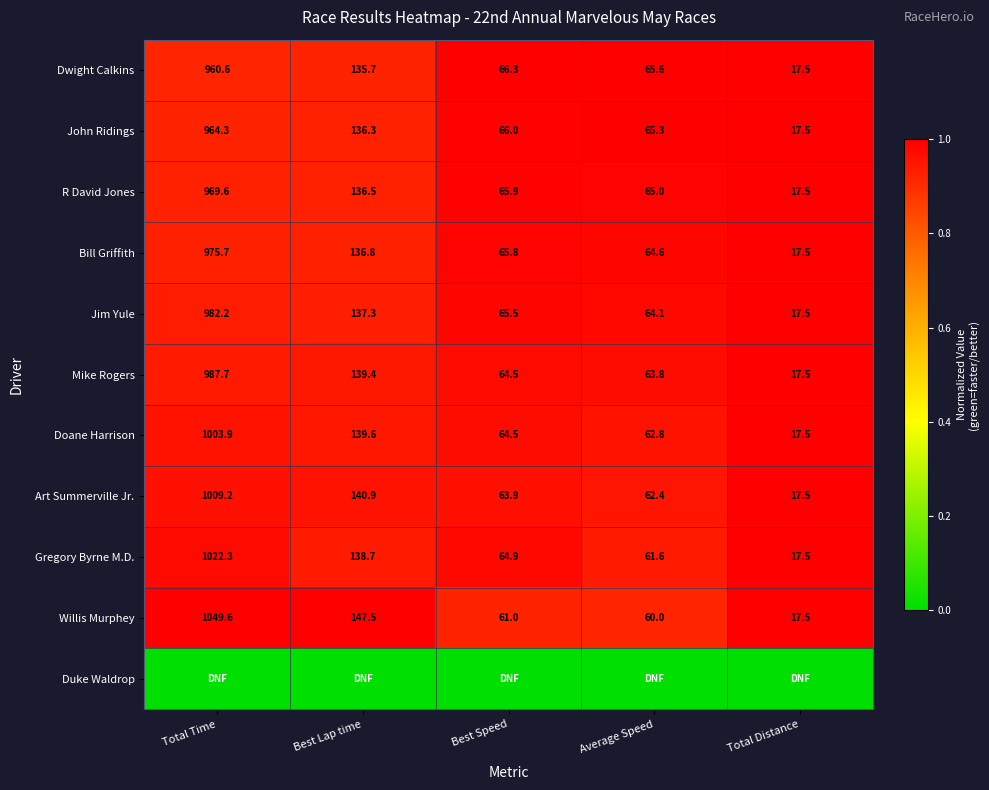

The Willis Murphey series shows 60.0 at Average Speed. True or false?

True